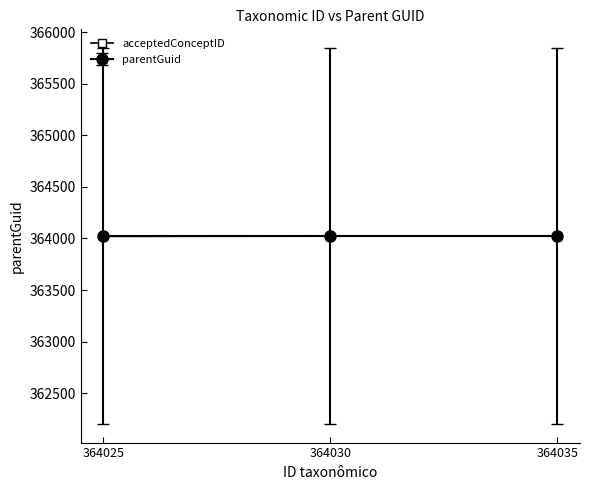

Is this an area chart (filled region under the line)?

No